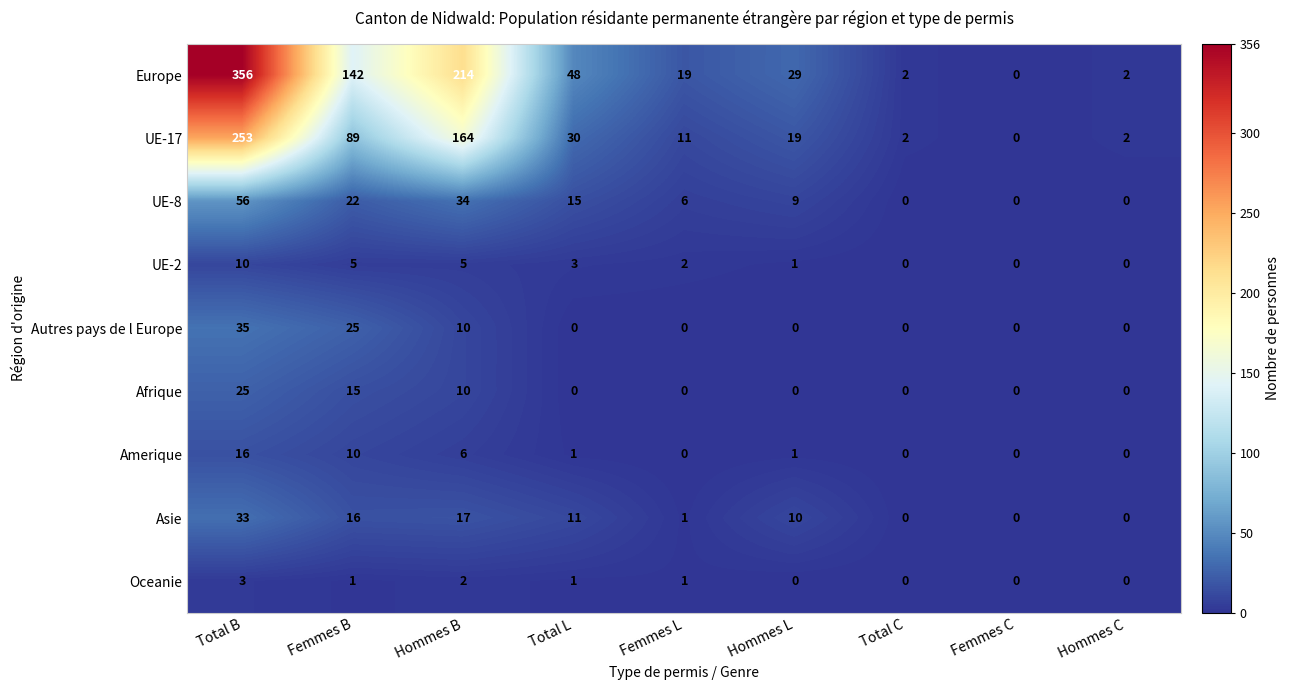

What is the sum of all Europe values?

812